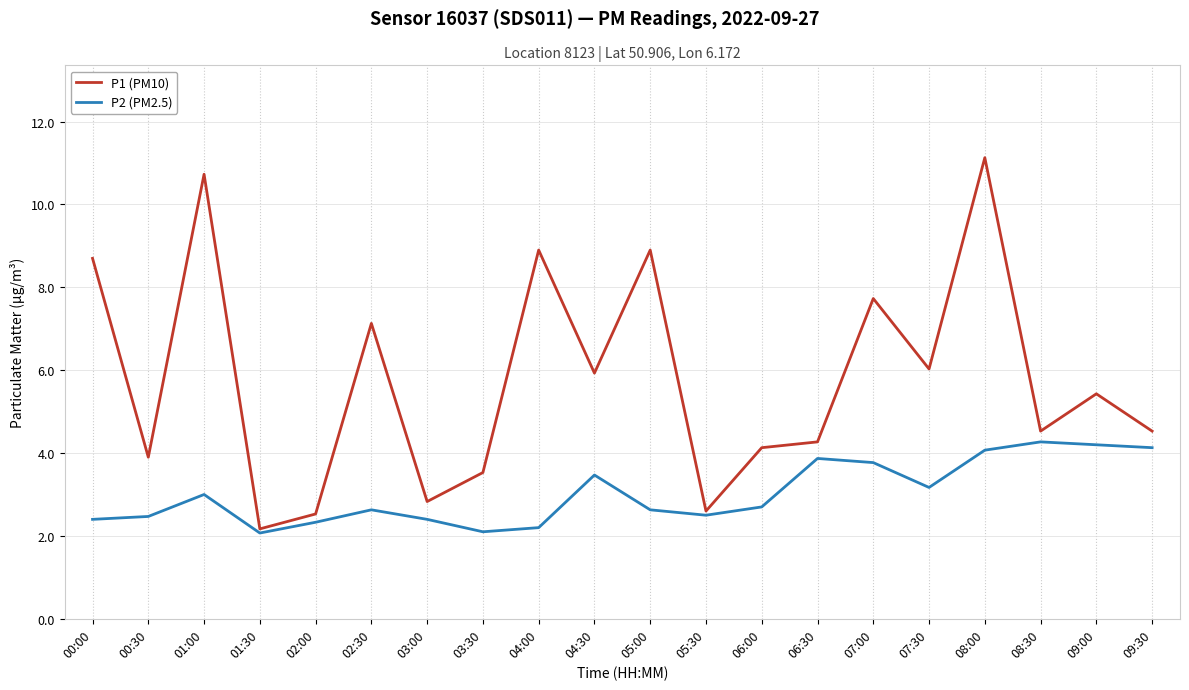

How many values in the P1 (PM10) series are below 5?

10